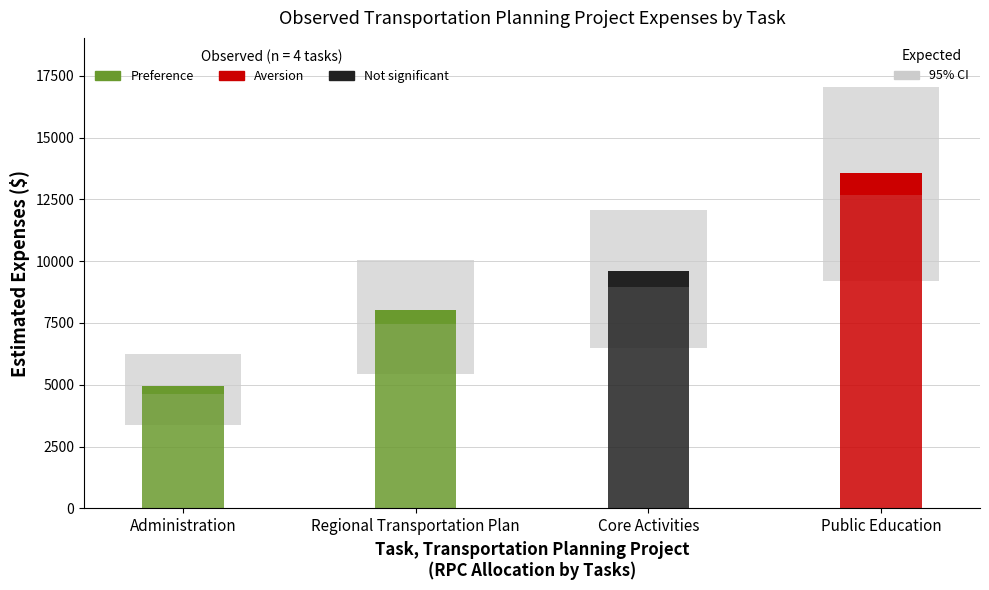

Reading right to left, extract all data points from this chart.

13125.0	9290.0	7735.4	4794.1